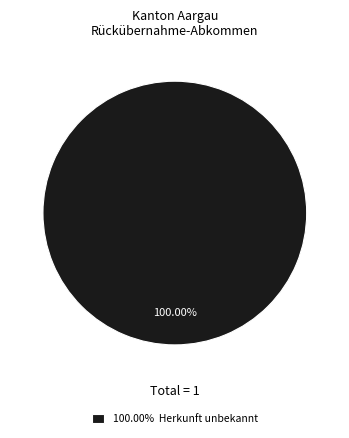

How many segments does this pie chart have?

1